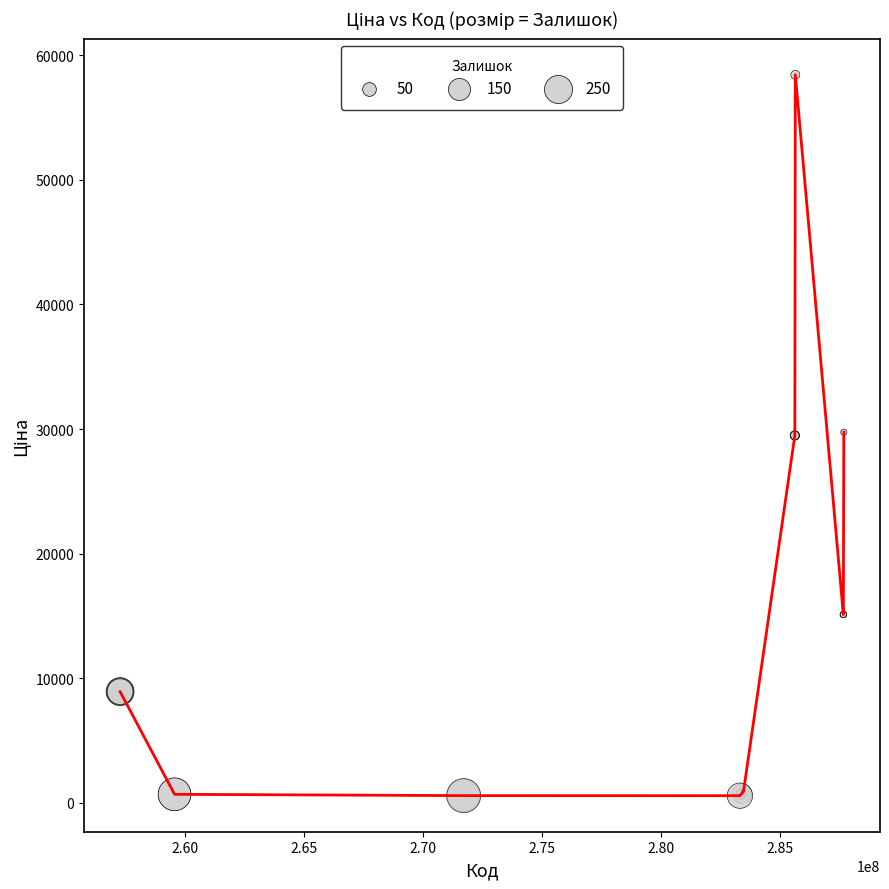

What is the maximum value shown in the chart?

58426.5